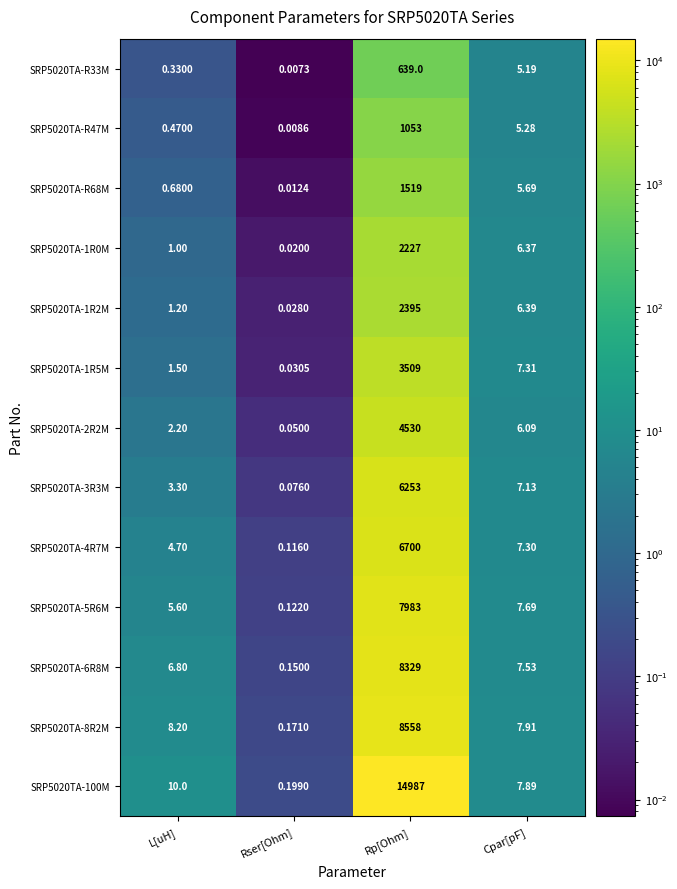

Rank the categories by SRP5020TA-R68M value from lowest to highest.

Rser[Ohm], L[uH], Cpar[pF], Rp[Ohm]